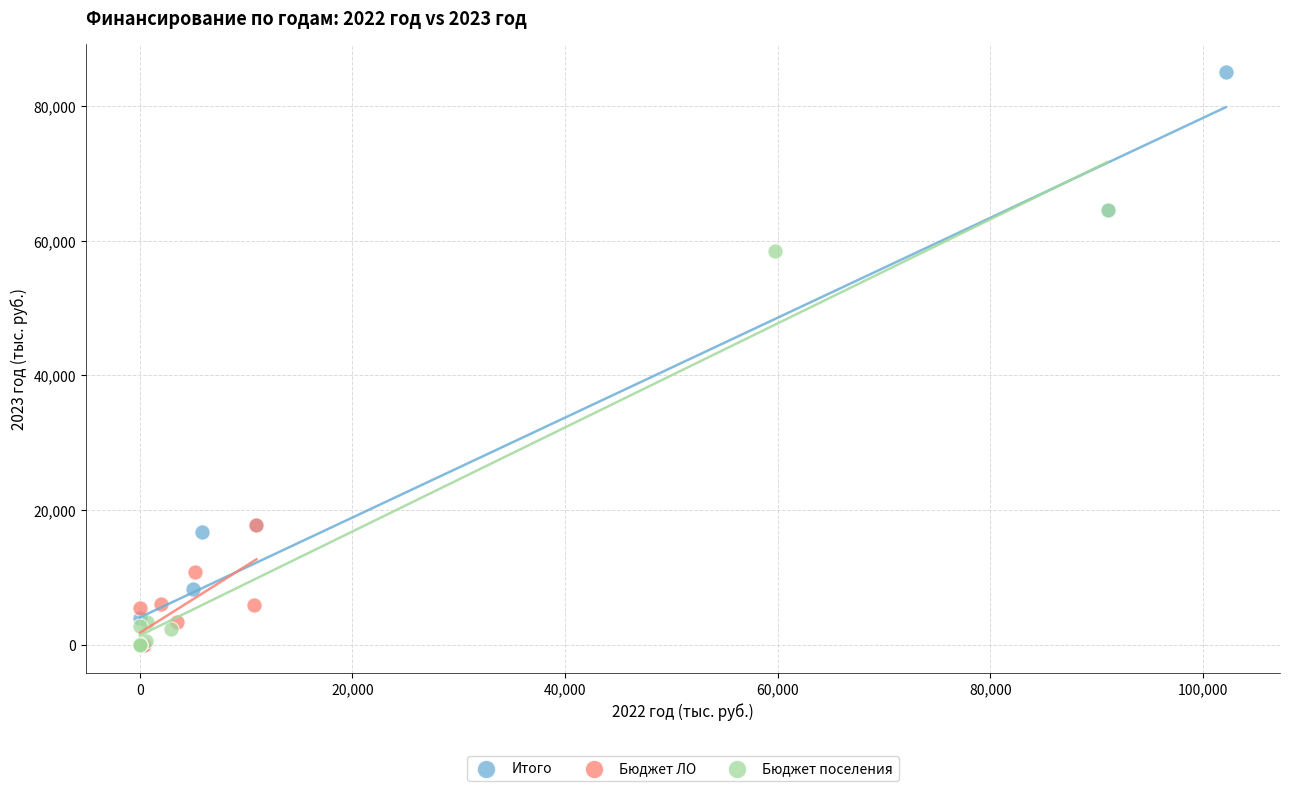

Which series has the largest Y range (max minus min)?

Итого